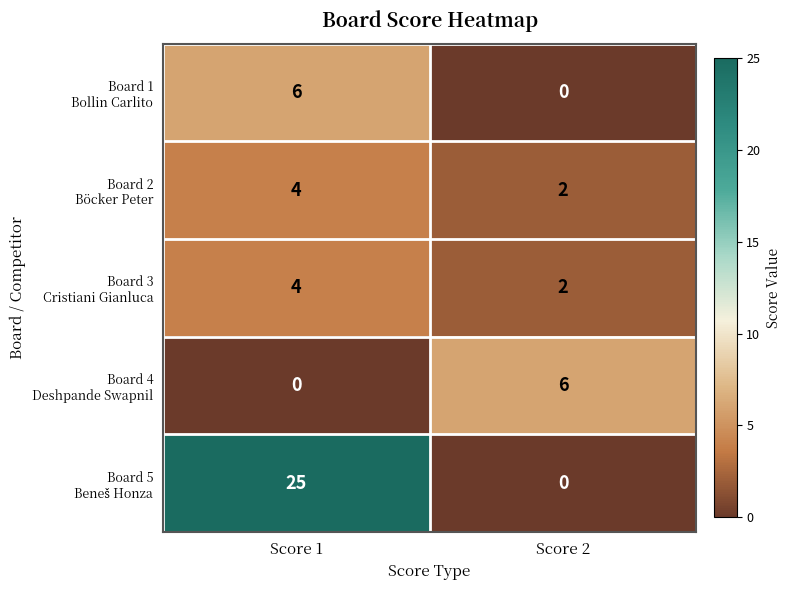

What is the spread (max minus min) of values at Score 1?

25